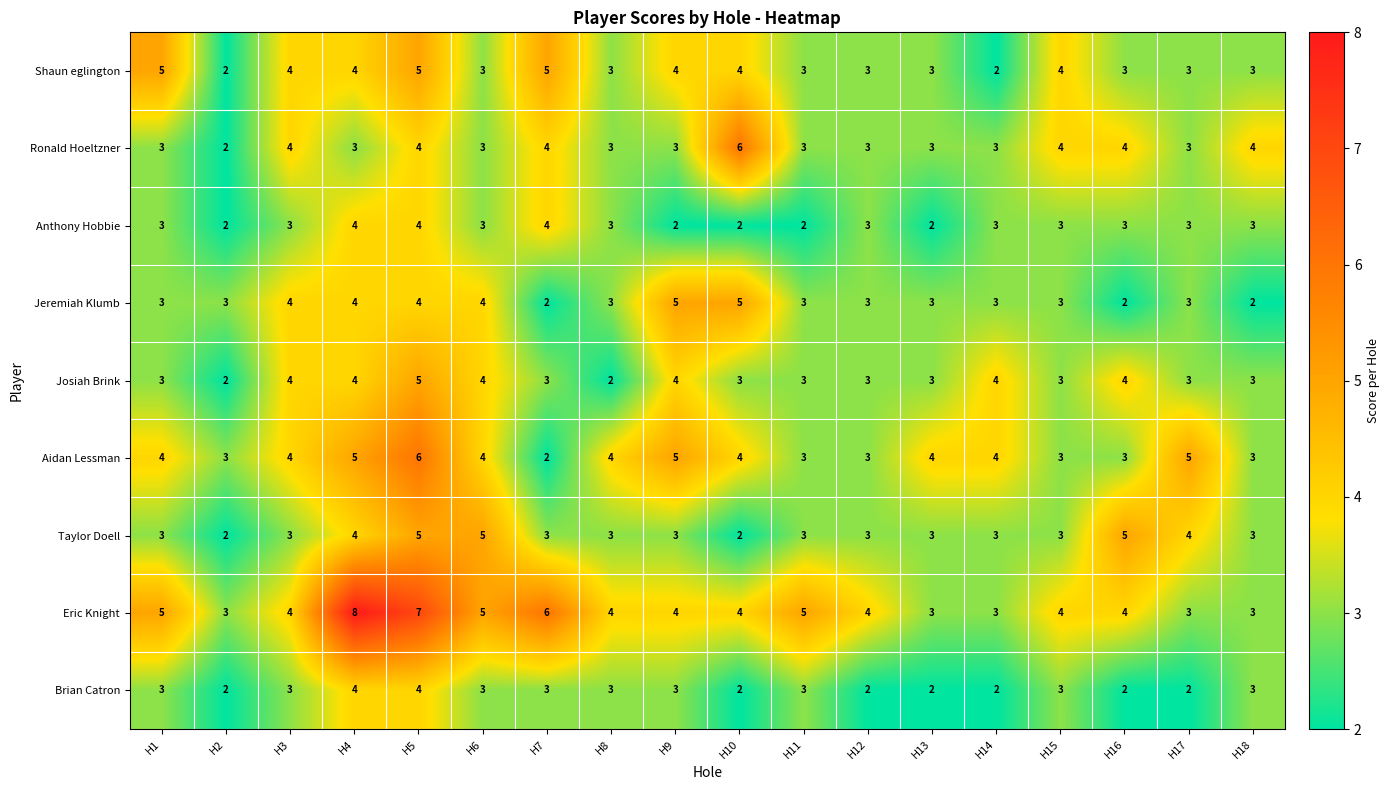

How many Ronald Hoeltzner values are between 3 and 4?

16